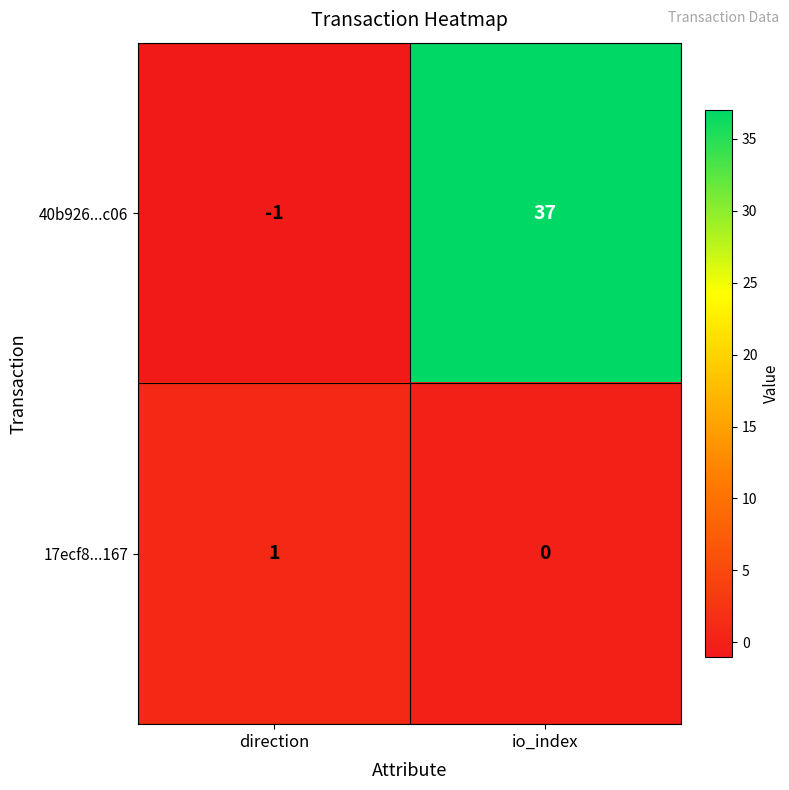

How many series are shown in this chart?

2